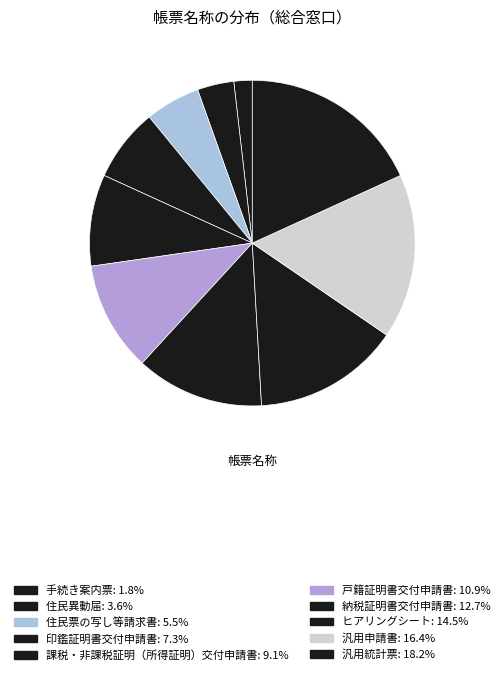

To the nearest percent, what is the difference between the largest and smallest slice percentages?

16%